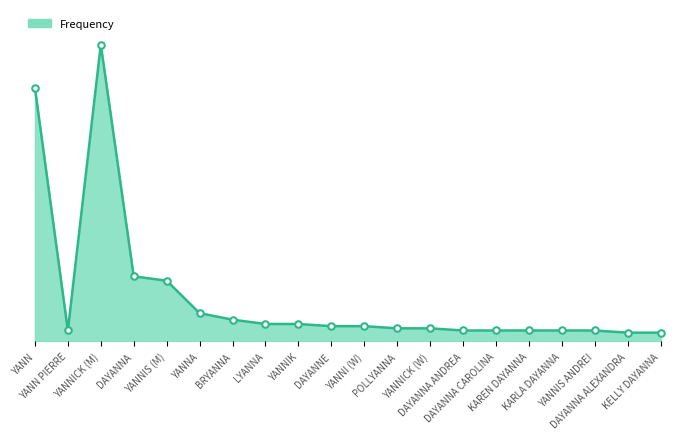

Which has a higher value, YANN PIERRE or YANNI (W)?

YANNI (W)